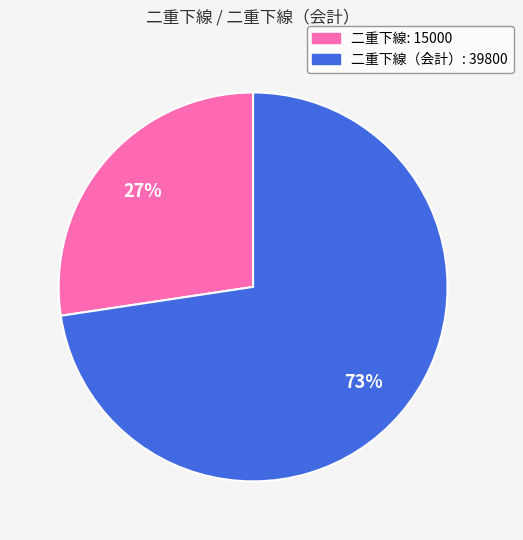

Is there any slice that represents more than half of the pie?

Yes